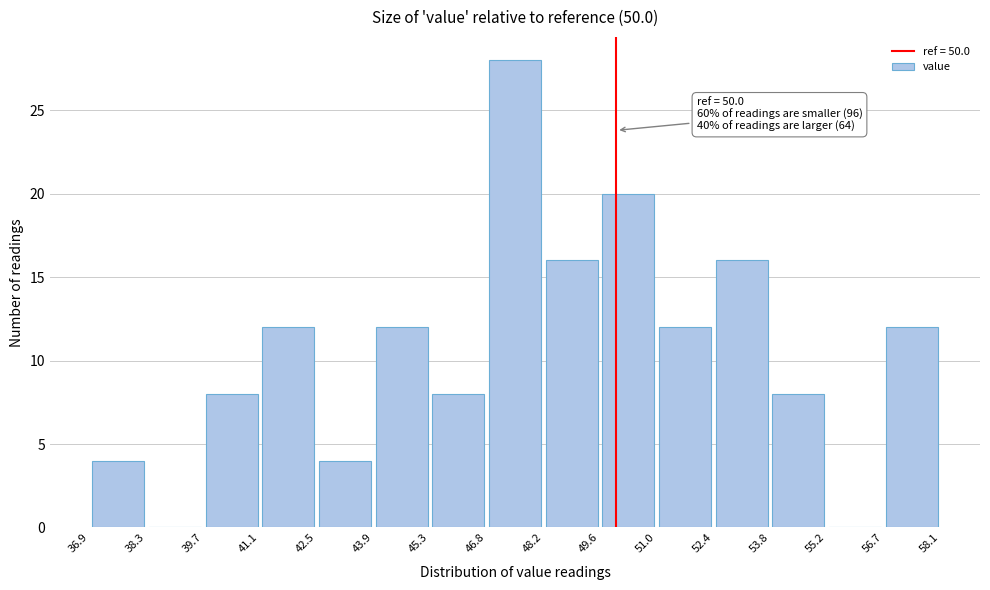

Which range on the x-axis has the tallest bar?

46.8 to 48.2